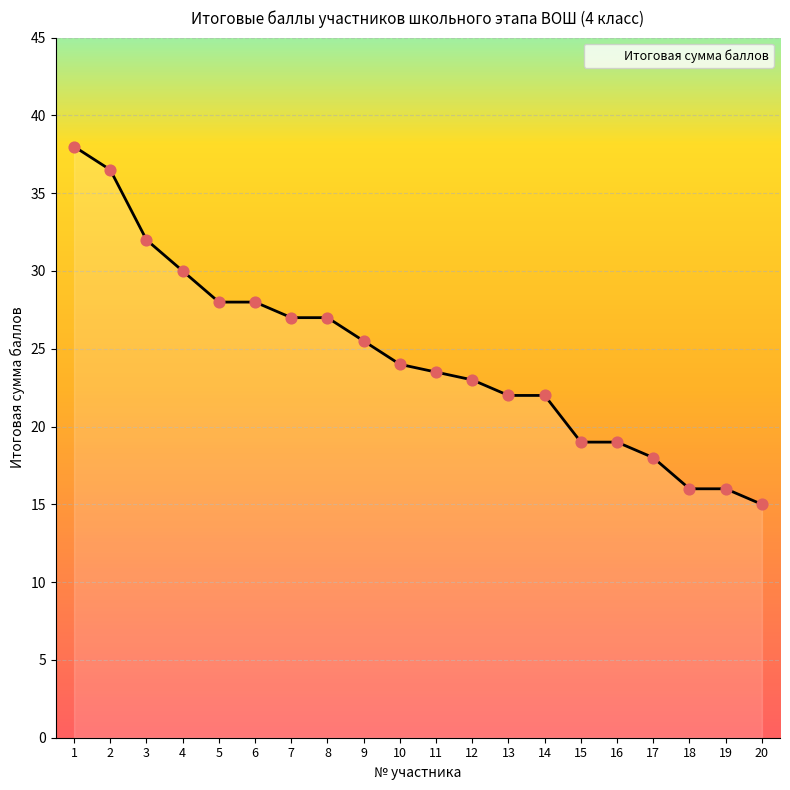

What is the change in value from 1 to 15?

-19.0